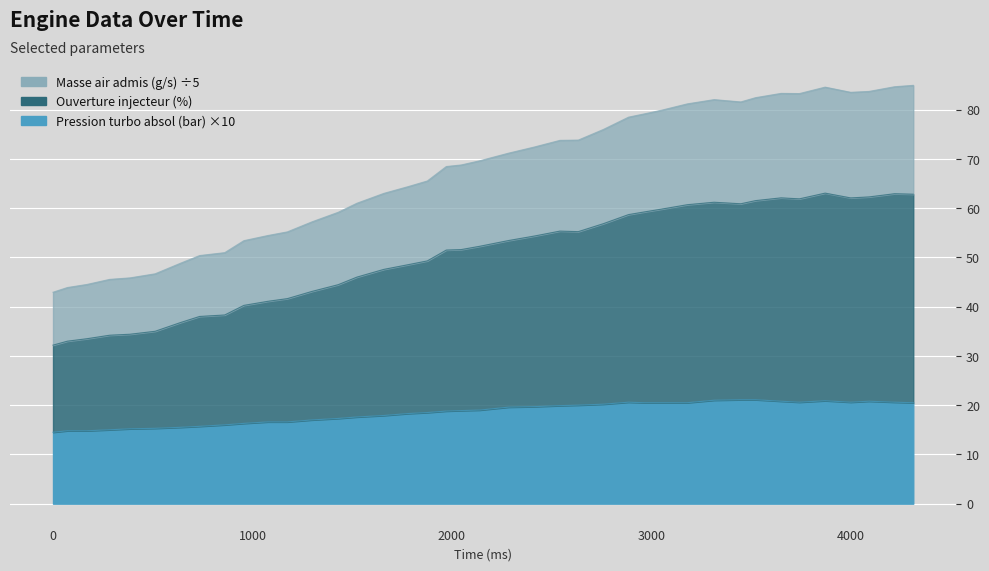

What is the sum of the Ouverture injecteur (%) values at 2542 and 1298?

98.4